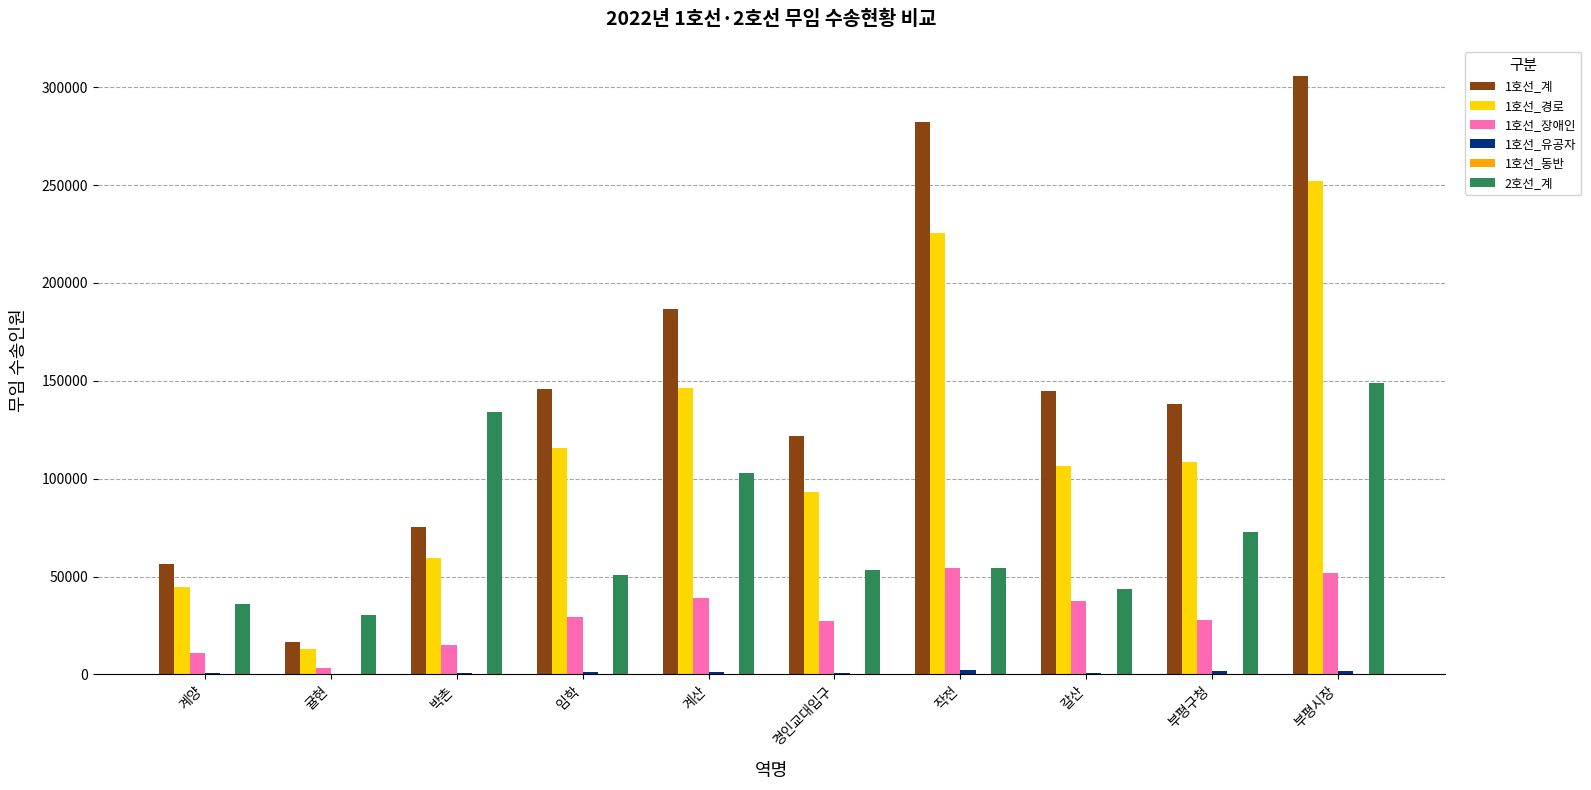

Are the bars horizontal?

No